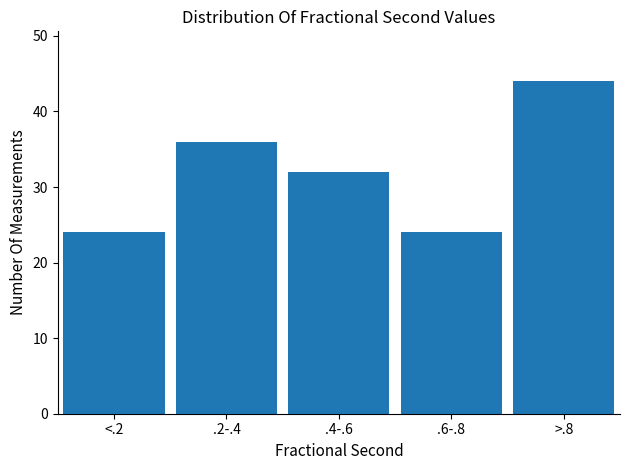

Reading right to left, what are all the values shown in this chart?

>.8=44	.6-.8=24	.4-.6=32	.2-.4=36	<.2=24